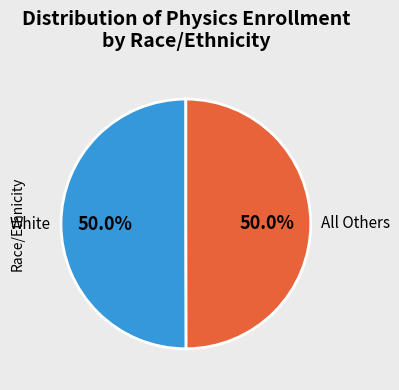

To the nearest percent, what is the average slice percentage?

50%